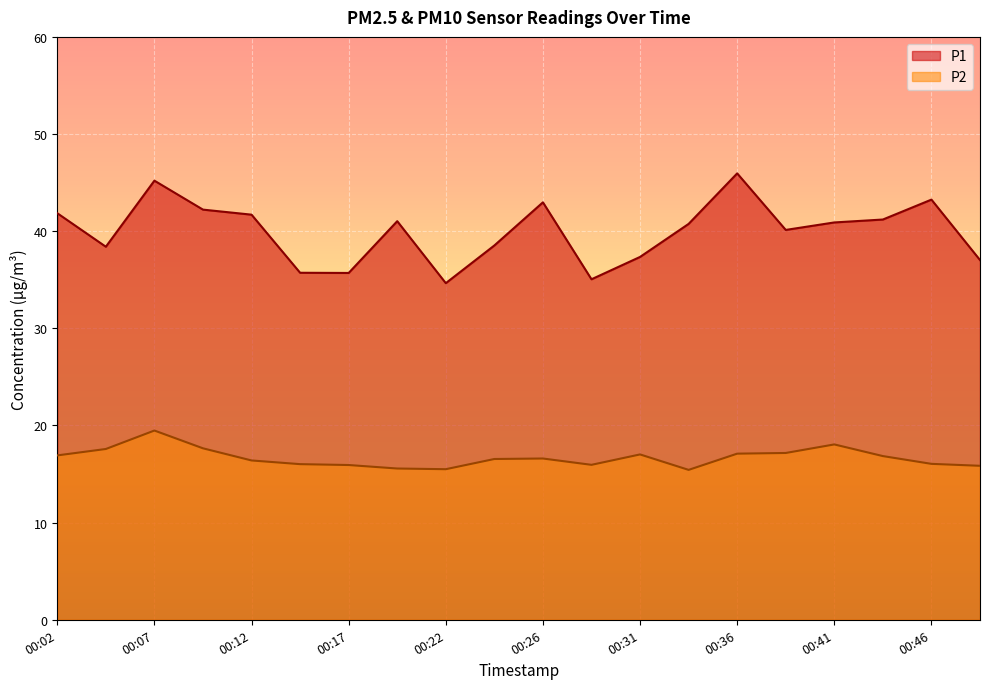

Is it true that P2 equals 15.9 at 00:29?

True